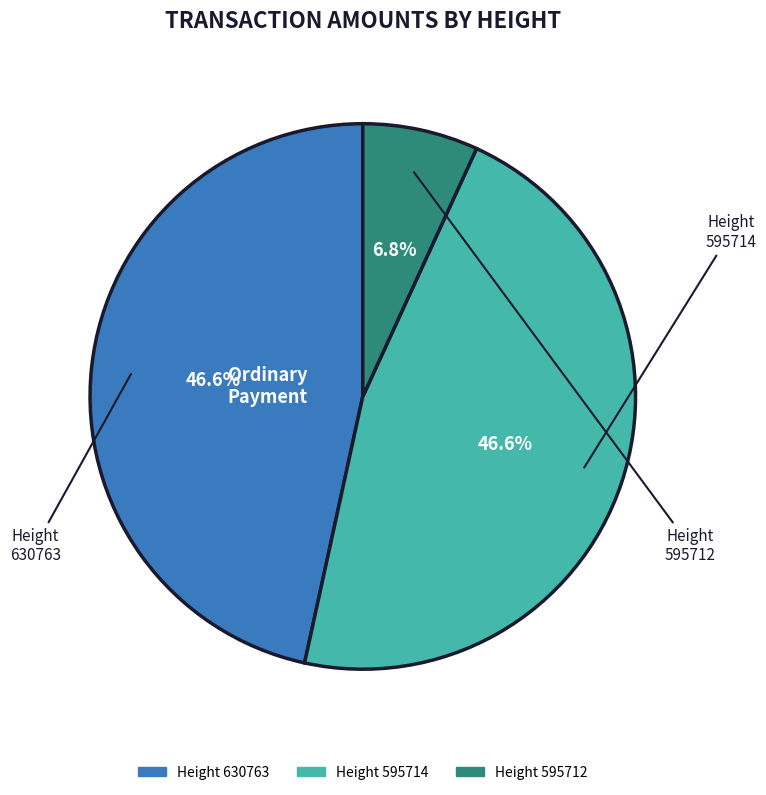

Is there a majority slice in this chart?

No